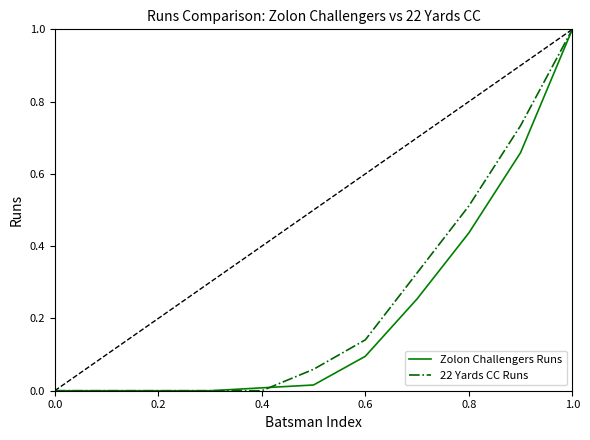

What is the maximum value shown in the chart?

1.0